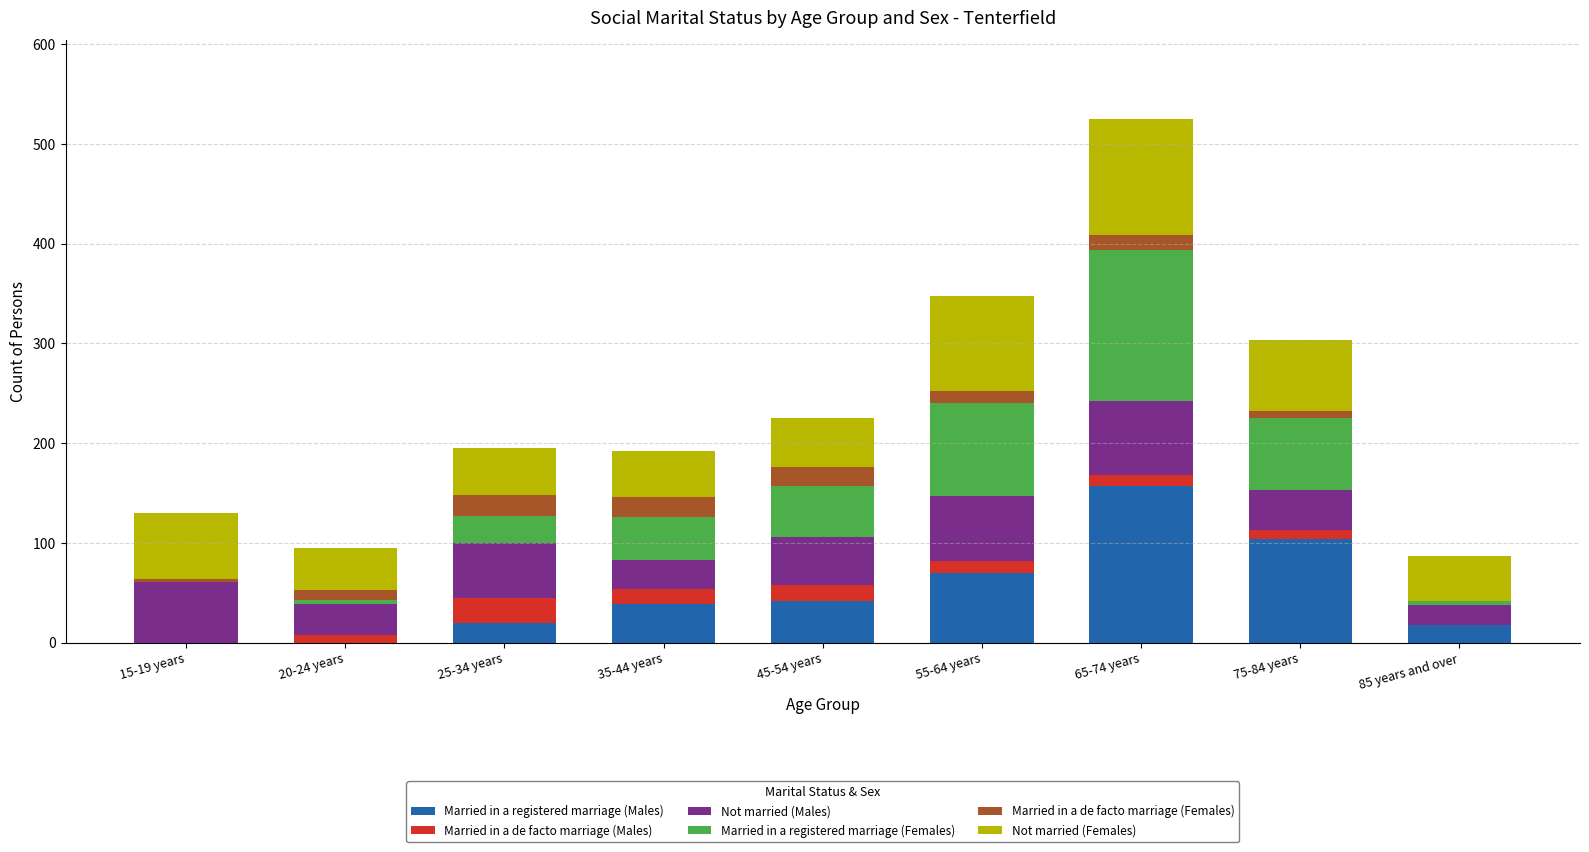

What is the sum of all Married in a registered marriage (Males) values?

450